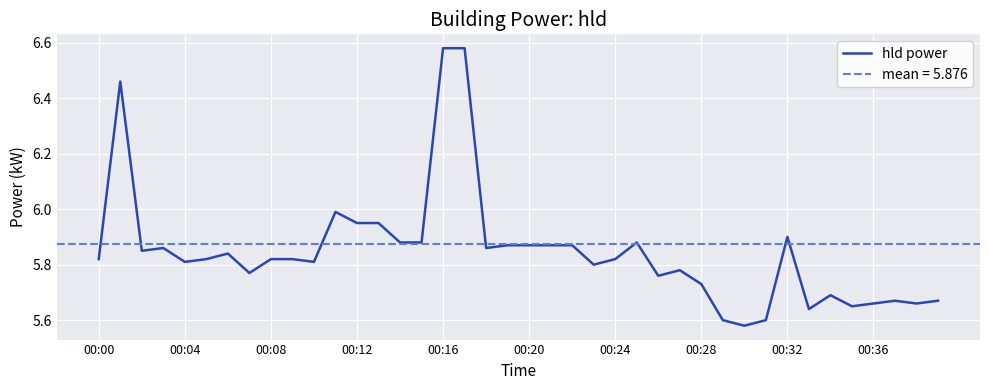

Reading left to right, extract all data points from this chart.

5.8	6.5	5.8	5.9	5.8	5.8	5.8	5.8	5.8	5.8	5.8	6.0	6.0	6.0	5.9	5.9	6.6	6.6	5.9	5.9	5.9	5.9	5.9	5.8	5.8	5.9	5.8	5.8	5.7	5.6	5.6	5.6	5.9	5.6	5.7	5.7	5.7	5.7	5.7	5.7